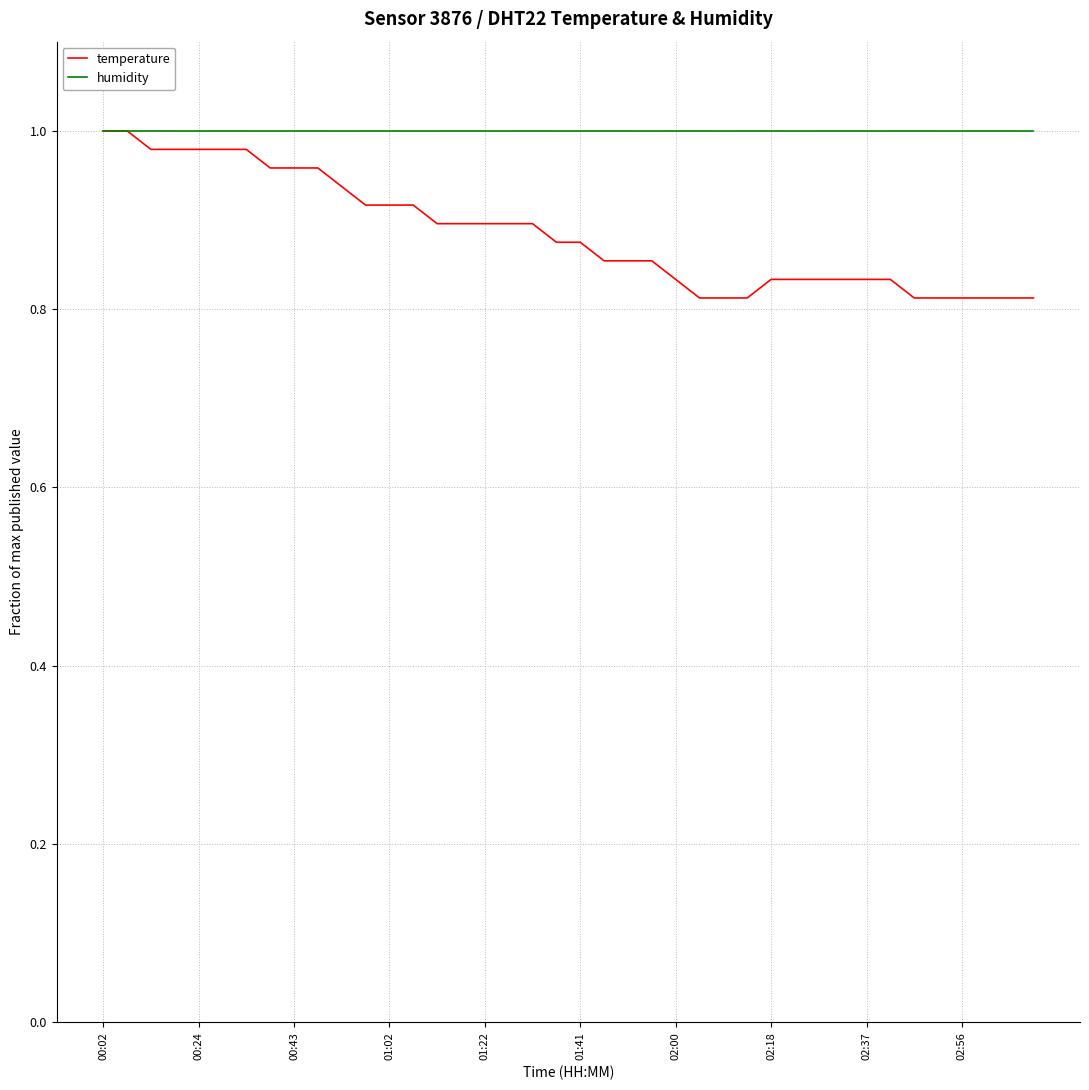

Which series has the largest range (max minus min)?

temperature